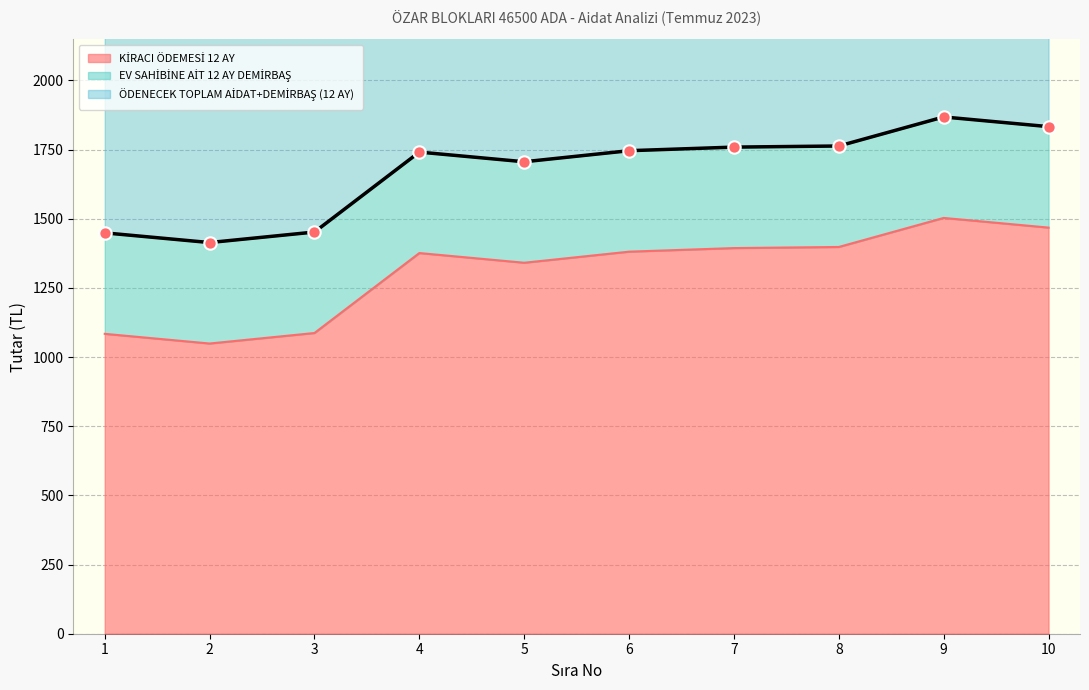

At how many categories does at least one series exceed 1698?

7